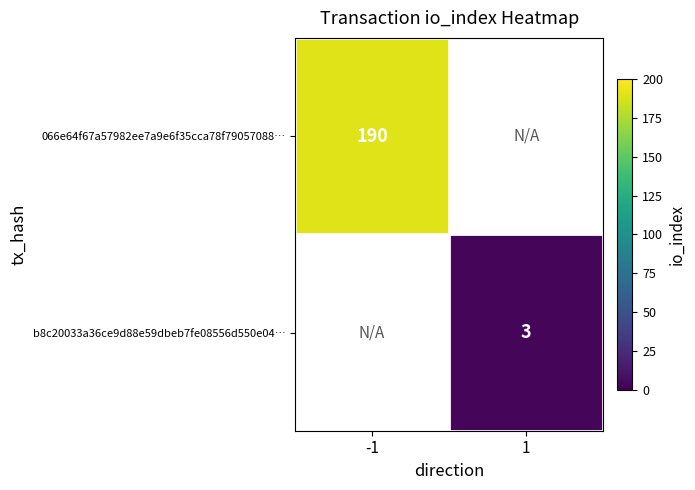

Is it true that 066e64f67a57982ee7a9e6f35cca78f79057088… equals 91 at -1?

False